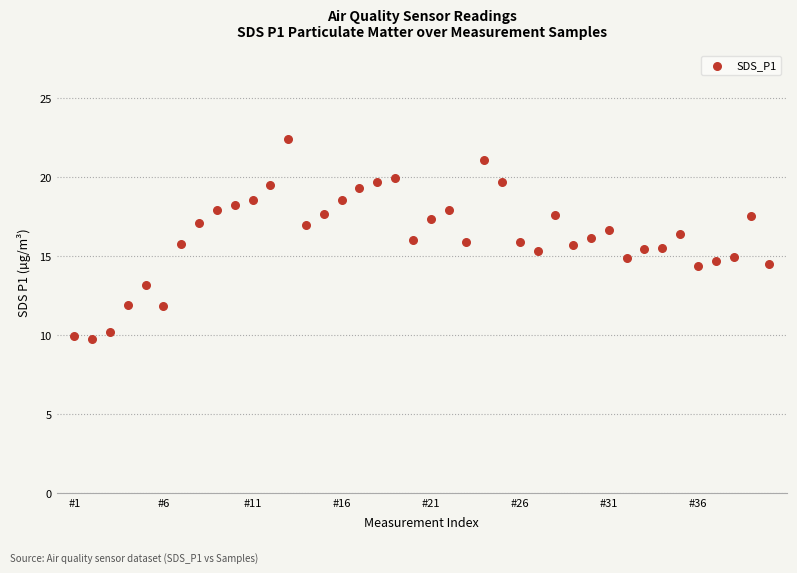

What is the range of Y values (max minus min)?

12.7